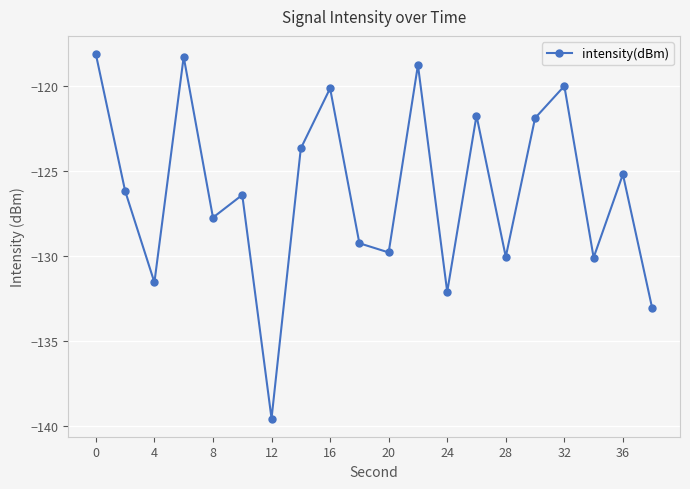

What is the value of the 10th point from the left?

-129.2